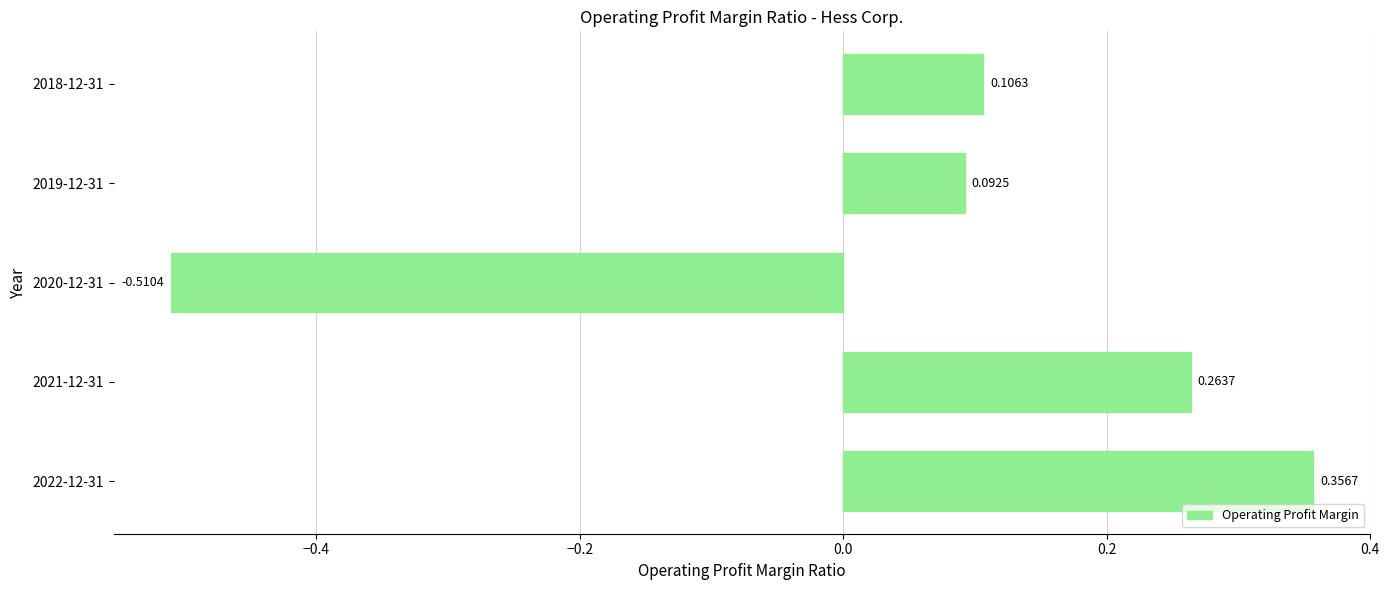

What is the difference between the maximum and minimum values?

0.9